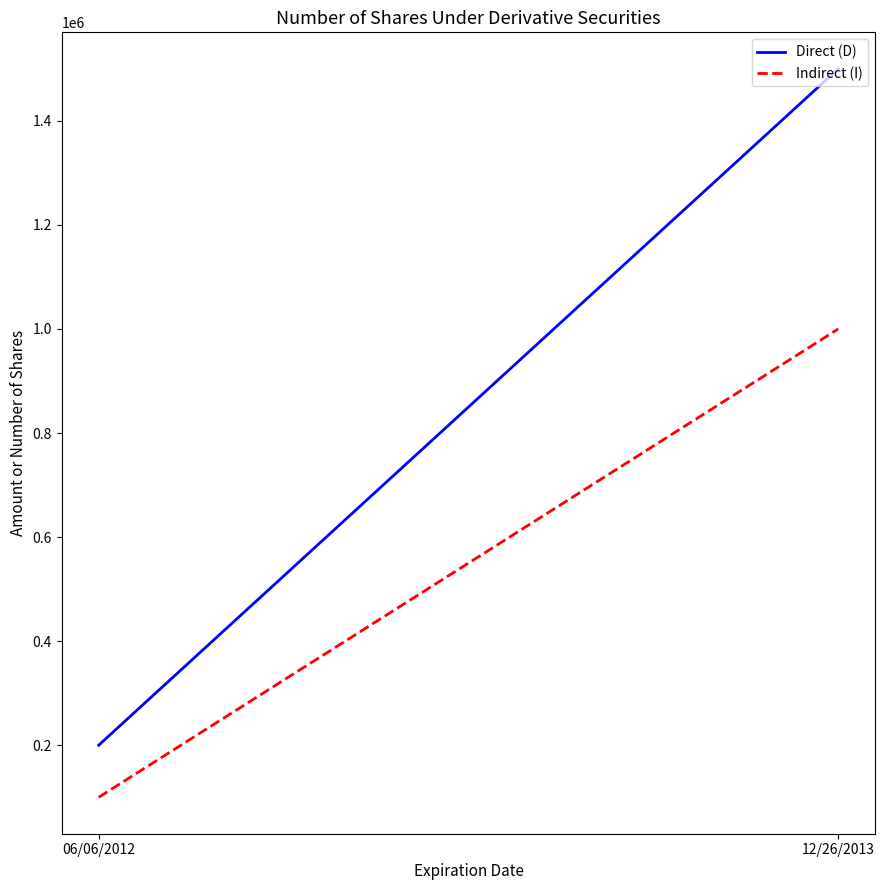

At which category is the sum across all series the highest?

12/26/2013